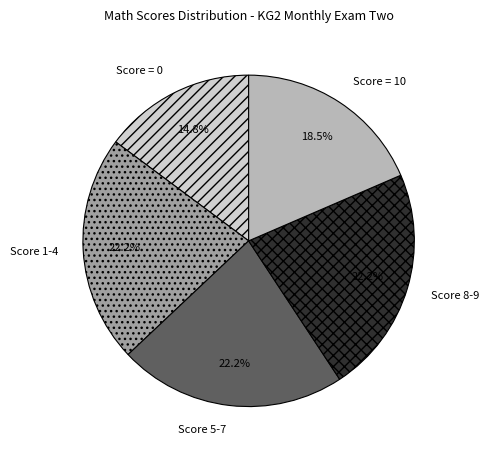

Which category has the smallest portion of the pie?

Score = 0